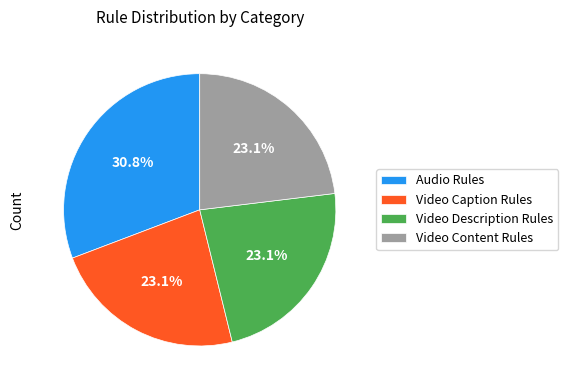

Do Video Description Rules and Video Content Rules together represent more than half of the pie?

No